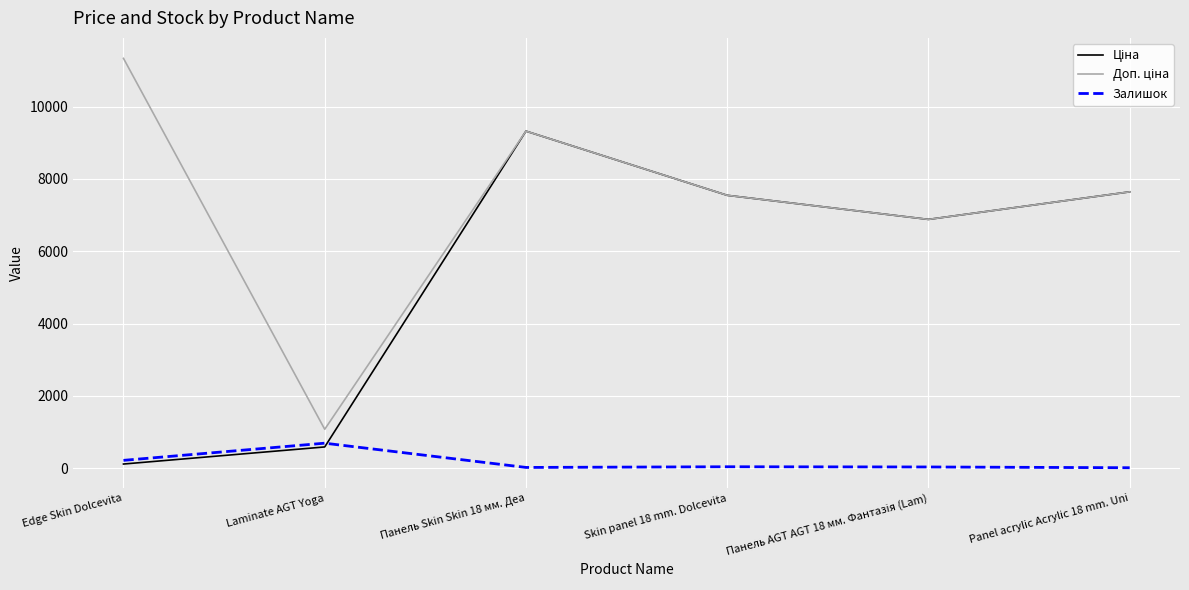

Which category has the highest value in the Залишок series?

Laminate AGT Yoga